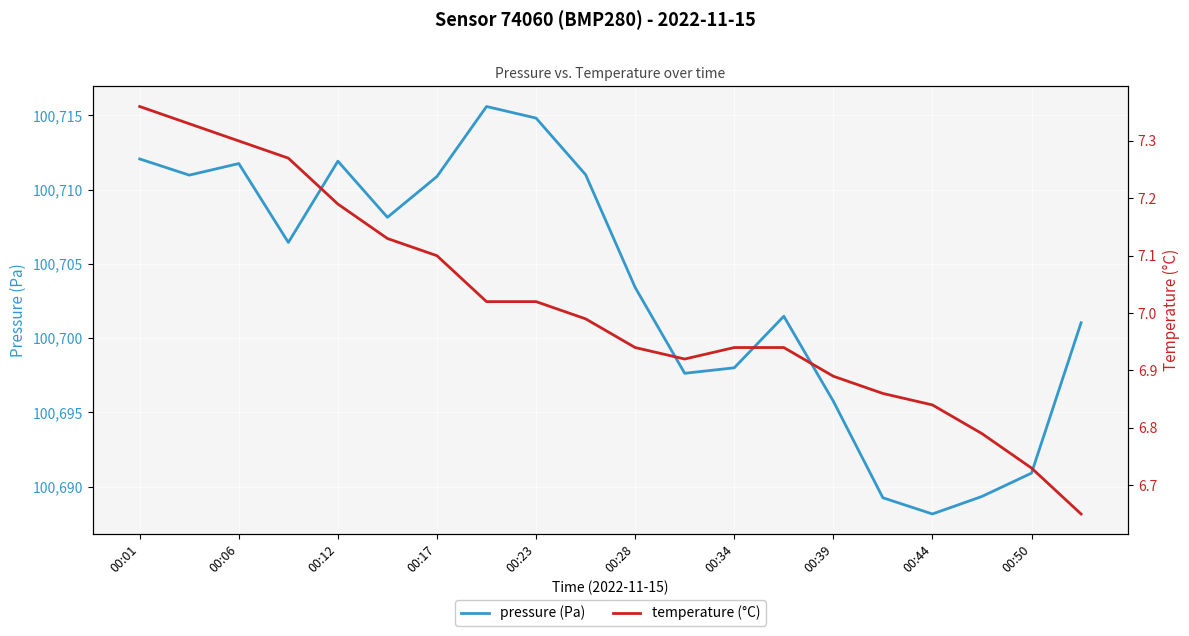

What is the lowest value of the pressure (Pa) series?

100688.2